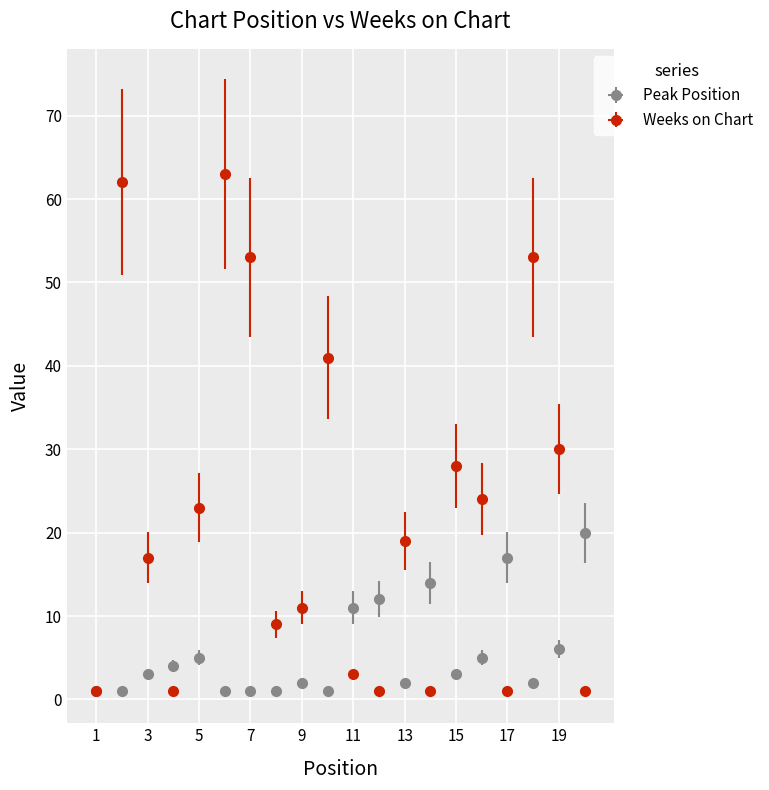

Where is the first local minimum for Weeks on Chart?

4